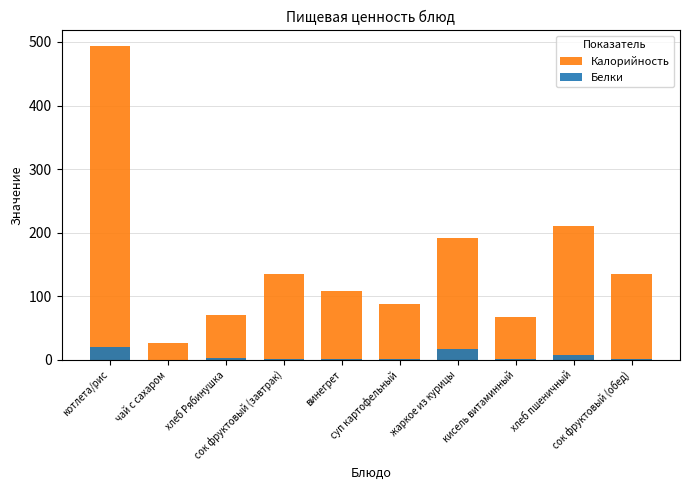

What position from the right is суп картофельный?

5